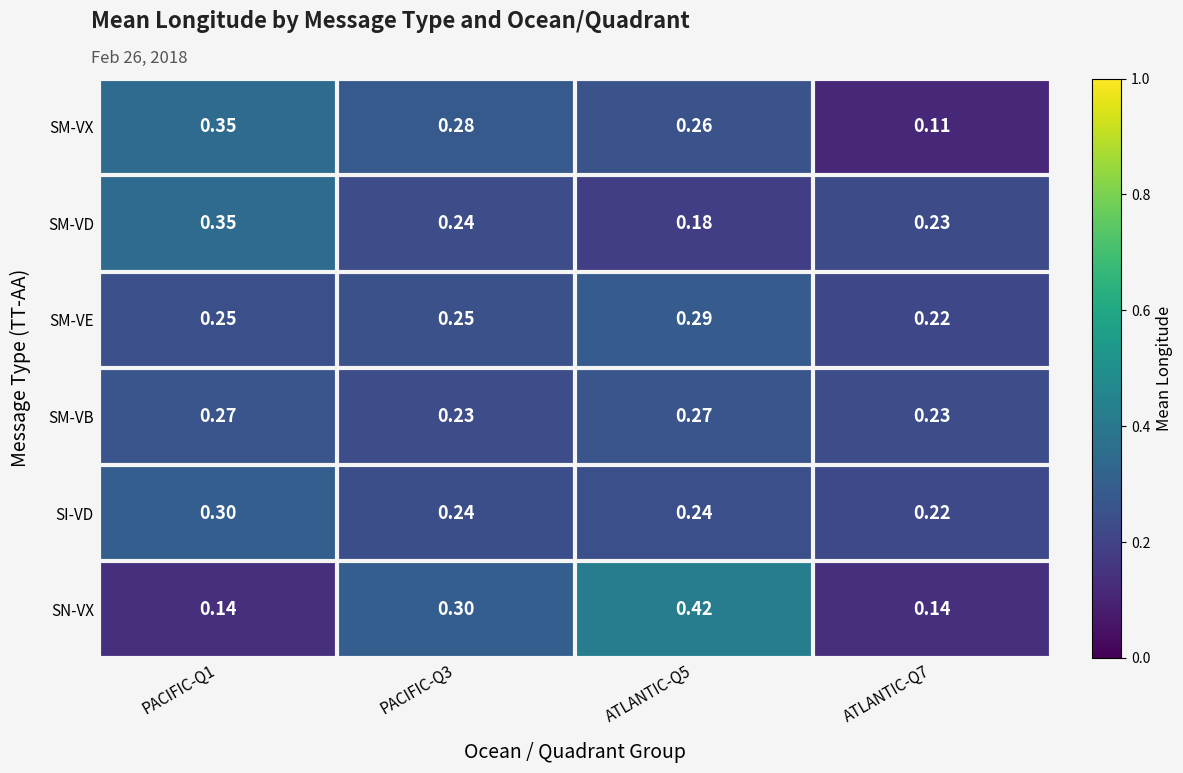

At ATLANTIC-Q5, list the series in order from smallest to largest.

SM-VD, SI-VD, SM-VX, SM-VB, SM-VE, SN-VX